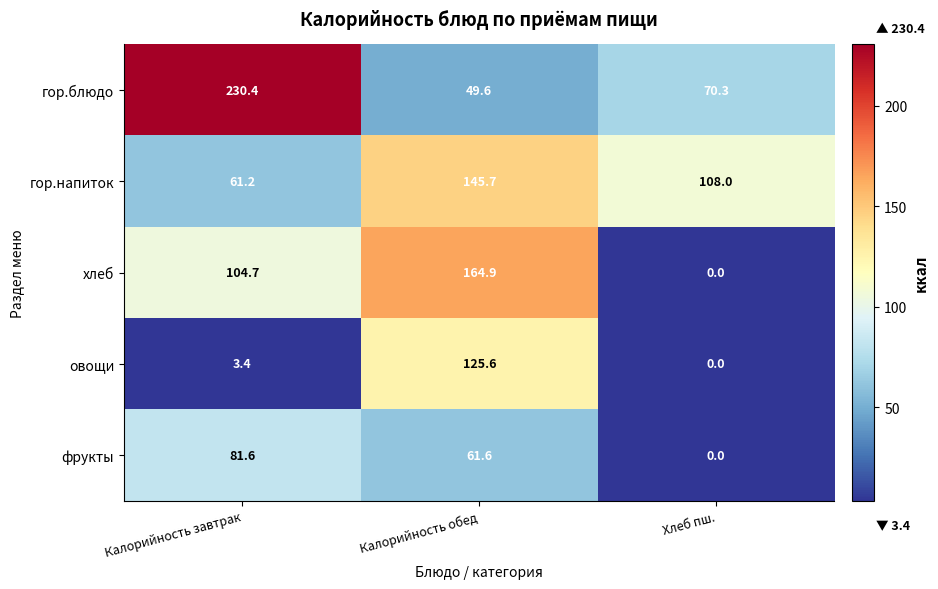

At which category is the sum across all series the highest?

Калорийность обед